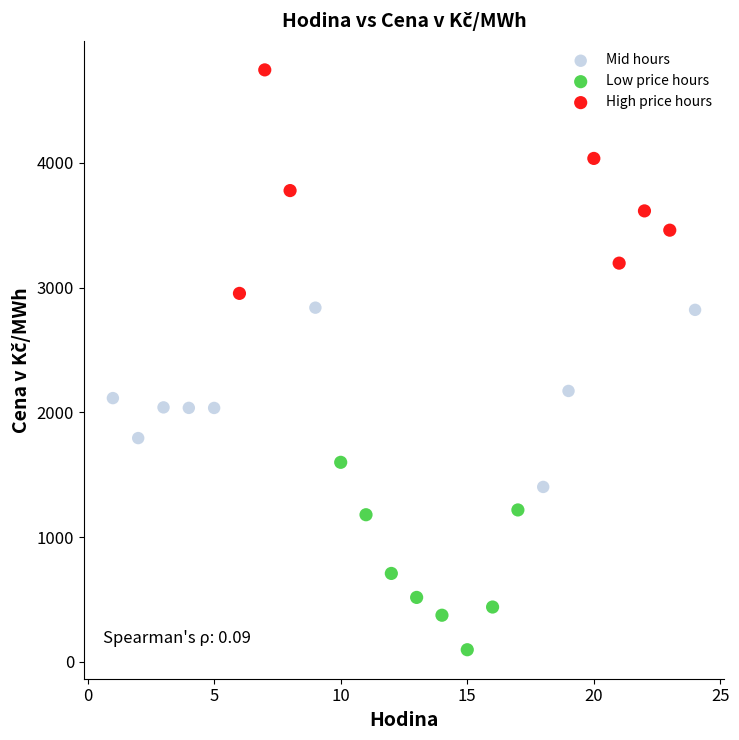

Which series contains the lowest Y value?

Low price hours